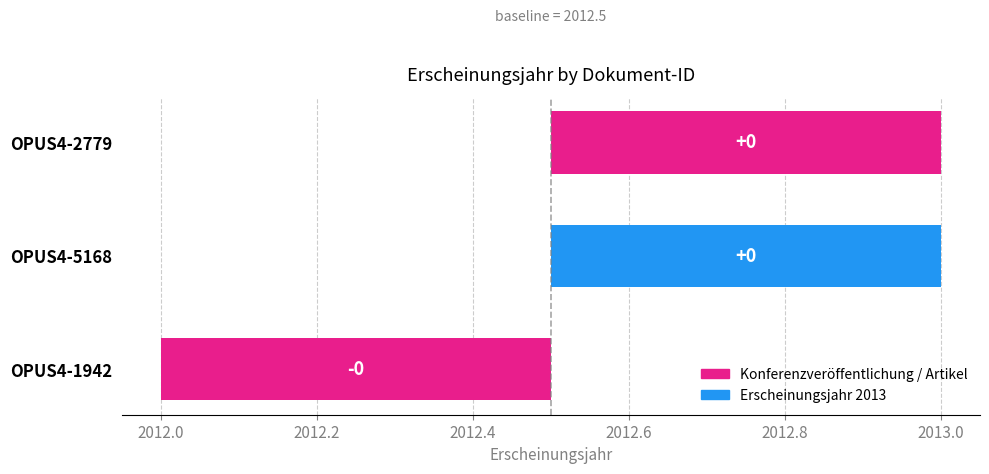

At which category does the chart reach its peak across all series?

OPUS4-5168